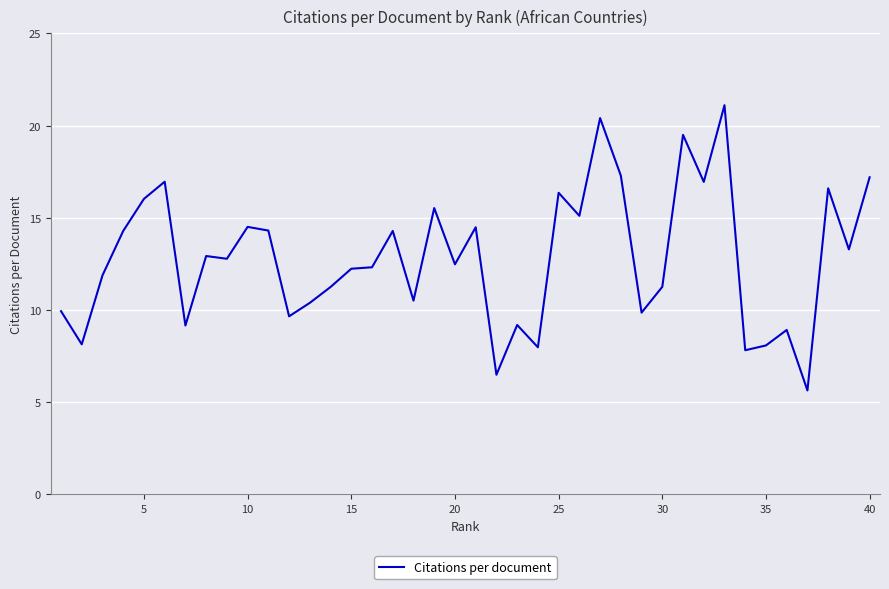

What is the difference between the second highest and minimum values?

14.8